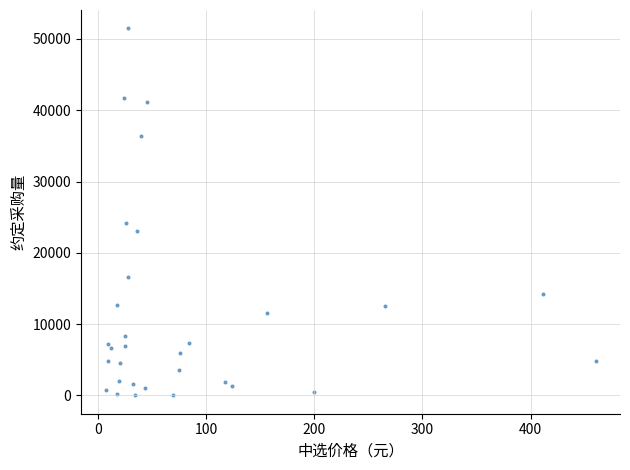

What Y value in the scatter plot is closest to 25744?

24120.0